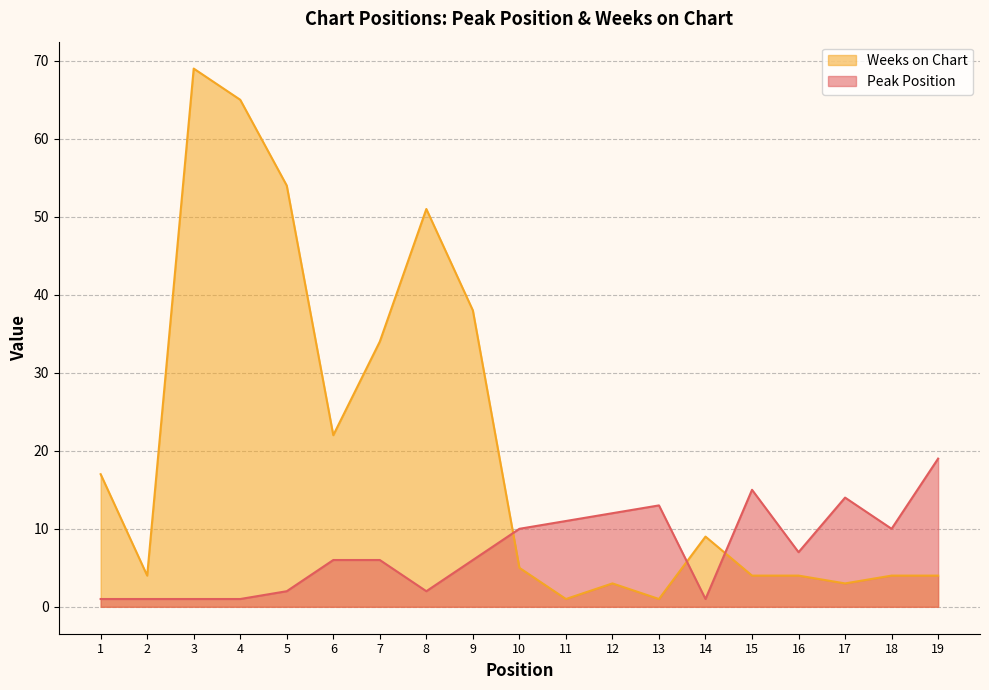

How many lines are shown in the chart?

2